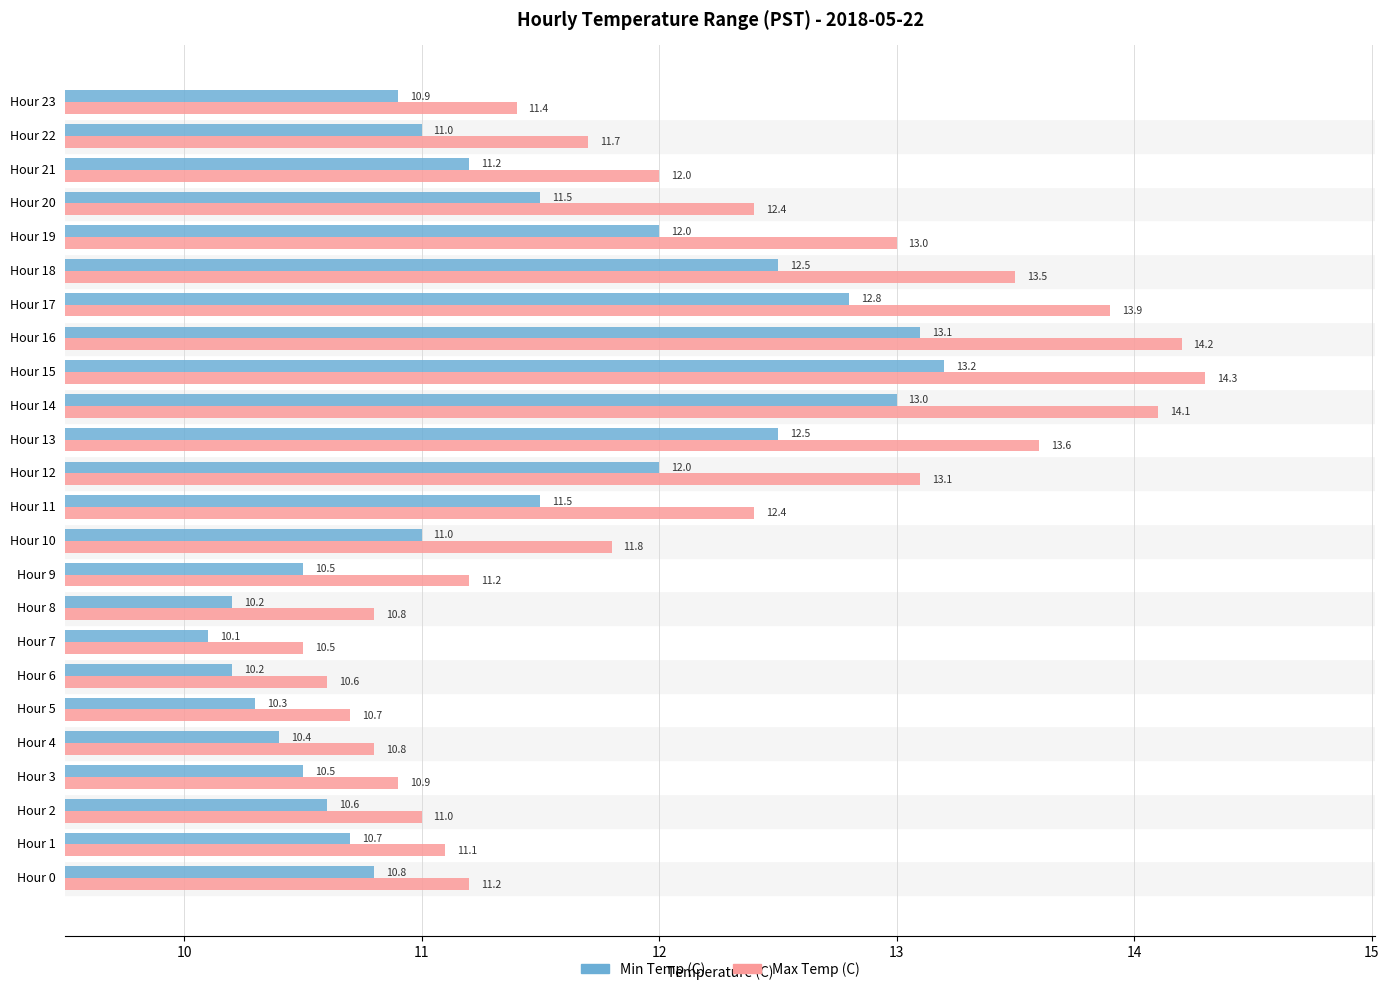

The value of Max Temp (C) at Hour 14 is 14.1. True or false?

True